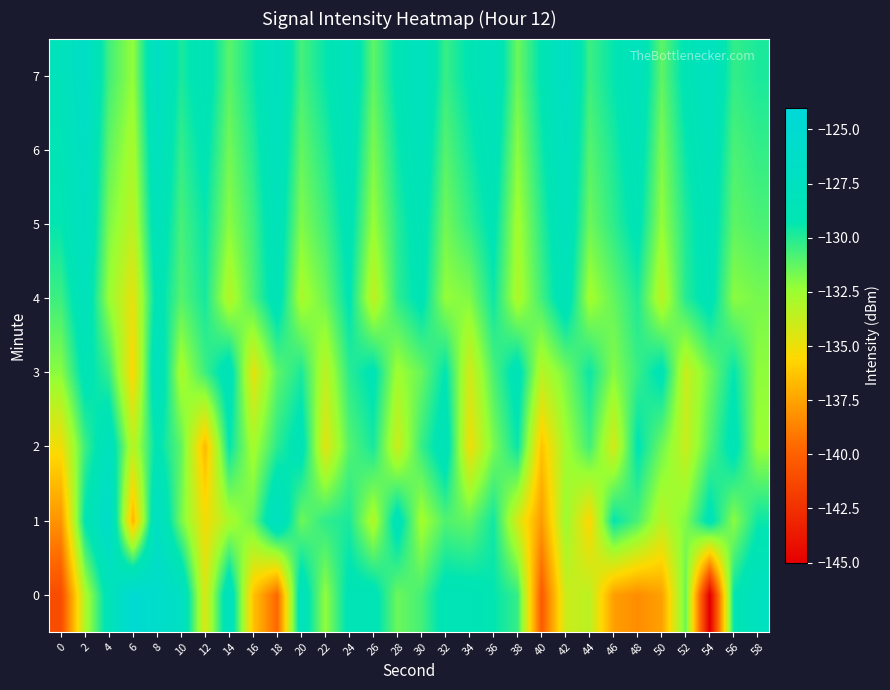

What is the spread (max minus min) of values at 12?

8.3